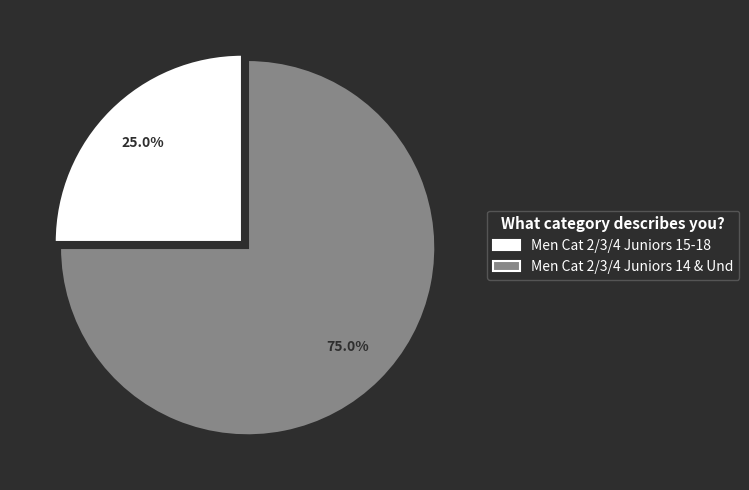

Does any single category account for the majority?

Yes